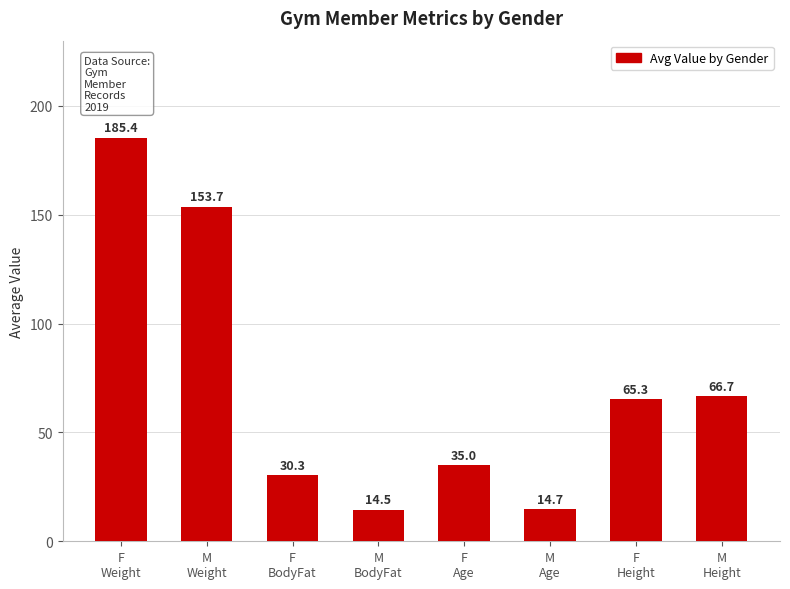

What is the difference between the second highest and minimum values?

139.2